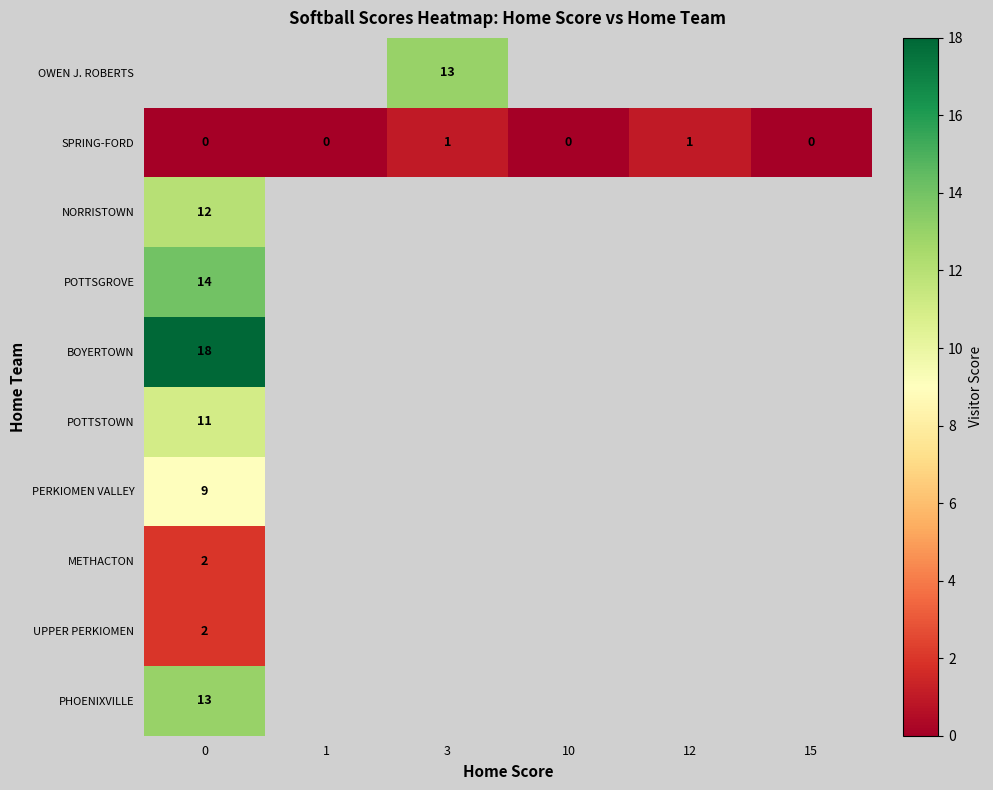

Count the number of data series in this chart.

10